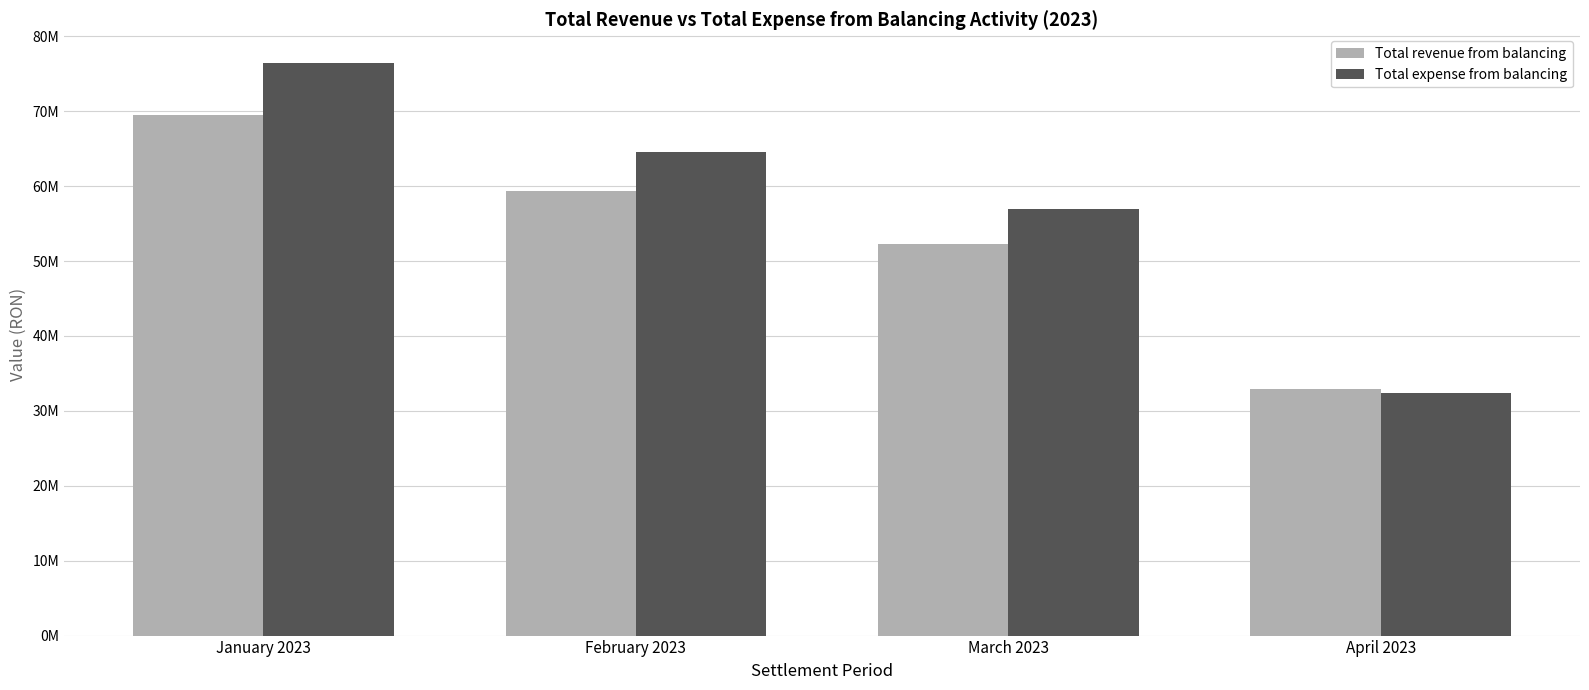

Does the chart contain any negative values?

No